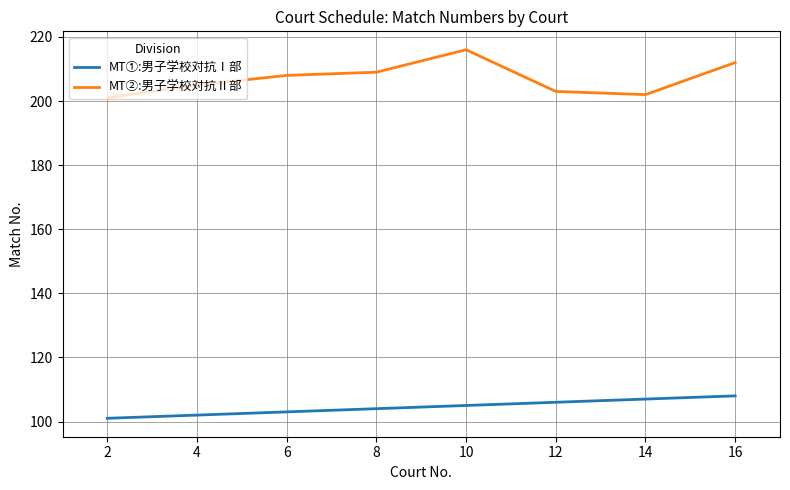

What is the sum of the MT①:男子学校対抗Ⅰ部 values at 8 and 12?

210